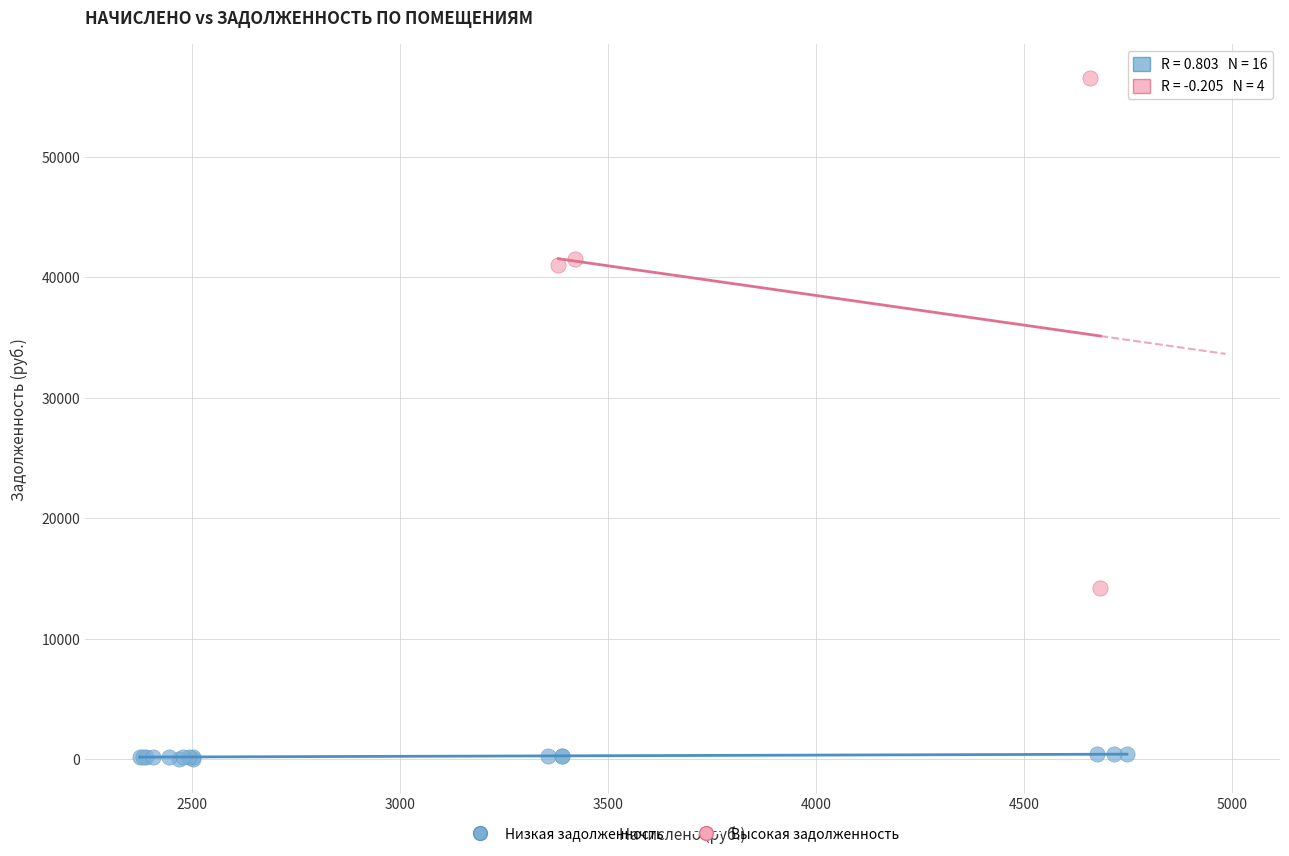

Which series contains the lowest Y value?

Низкая задолженность